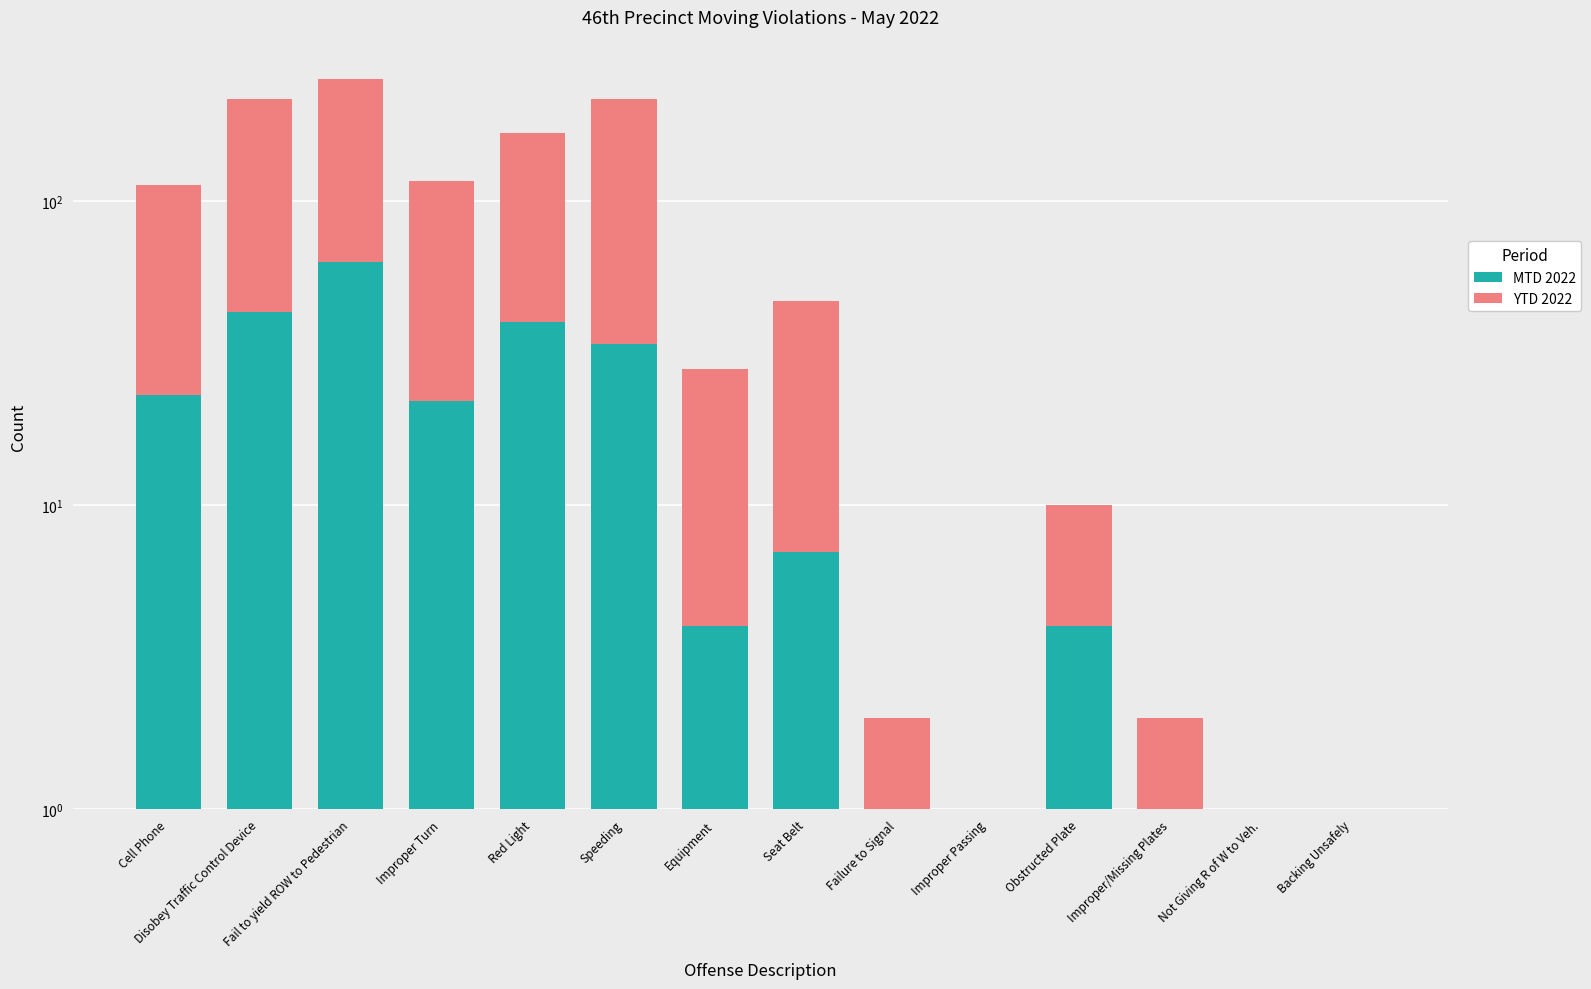

Reading right to left, what are all the values shown in this chart?

MTD 2022: Backing Unsafely=0	Not Giving R of W to Veh.=1	Improper/Missing Plates=1	Obstructed Plate=4	Improper Passing=1	Failure to Signal=1	Seat Belt=7	Equipment=4	Speeding=34	Red Light=40	Improper Turn=22	Fail to yield ROW to Pedestrian=63	Disobey Traffic Control Device=43	Cell Phone=23
YTD 2022: Backing Unsafely=1	Not Giving R of W to Veh.=0	Improper/Missing Plates=1	Obstructed Plate=6	Improper Passing=0	Failure to Signal=1	Seat Belt=40	Equipment=24	Speeding=183	Red Light=127	Improper Turn=94	Fail to yield ROW to Pedestrian=189	Disobey Traffic Control Device=173	Cell Phone=90